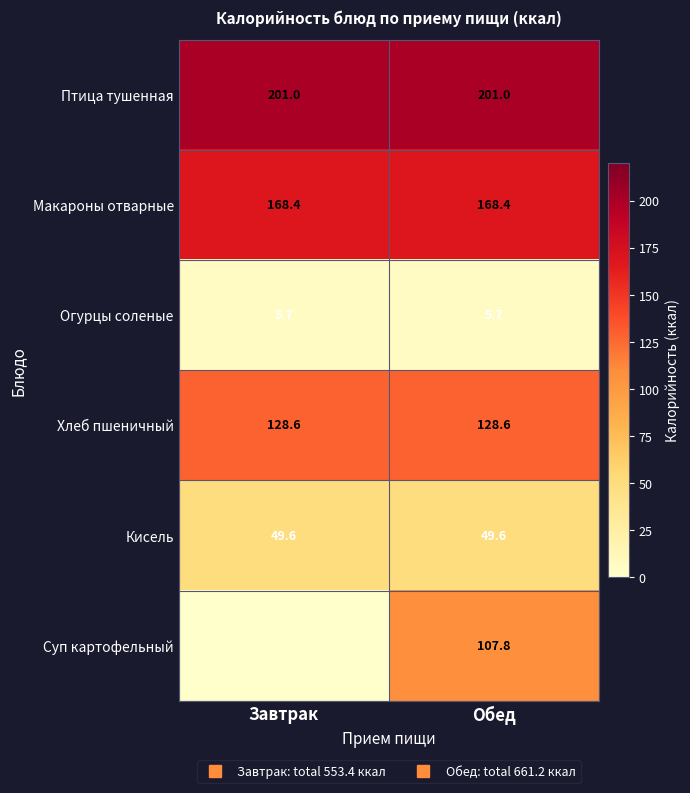

At which category does the chart reach its minimum across all series?

Завтрак